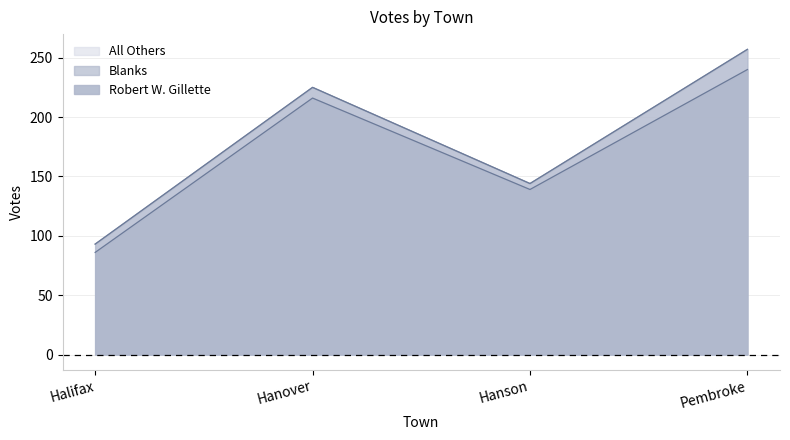

Which series has the largest total across all categories?

Robert W. Gillette